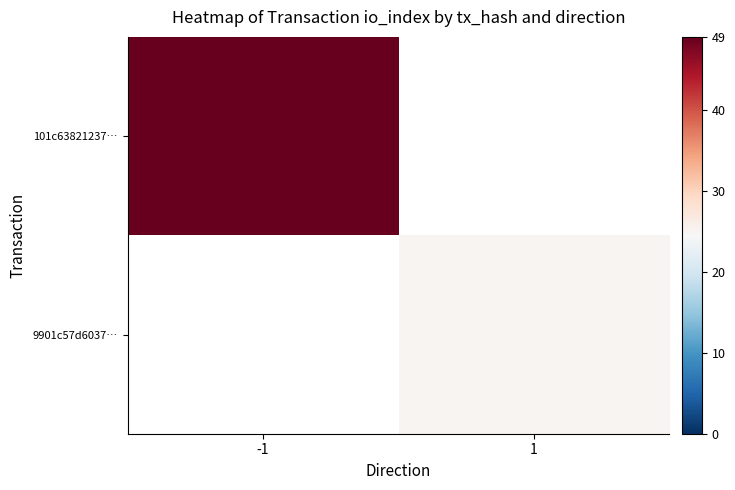

Which series has the widest spread of values?

101c63821237…